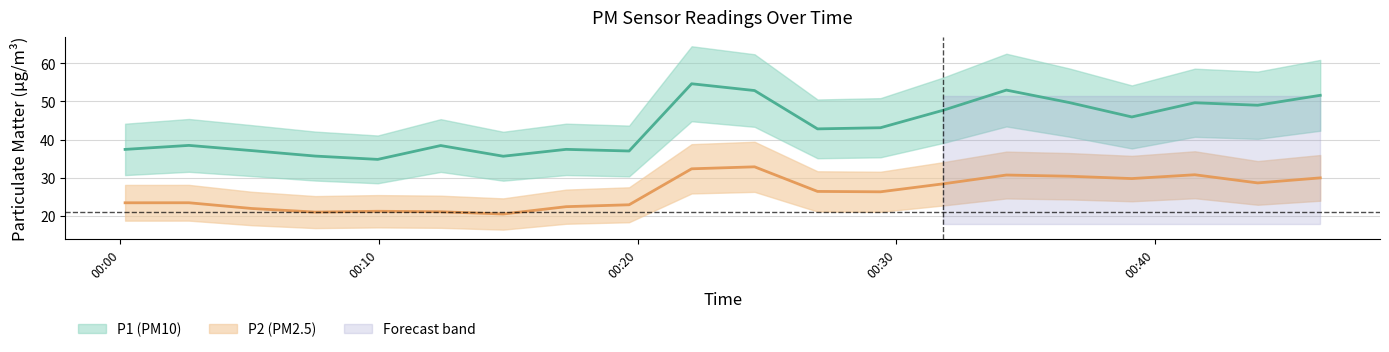

What is the sum of all P1 values?

871.9